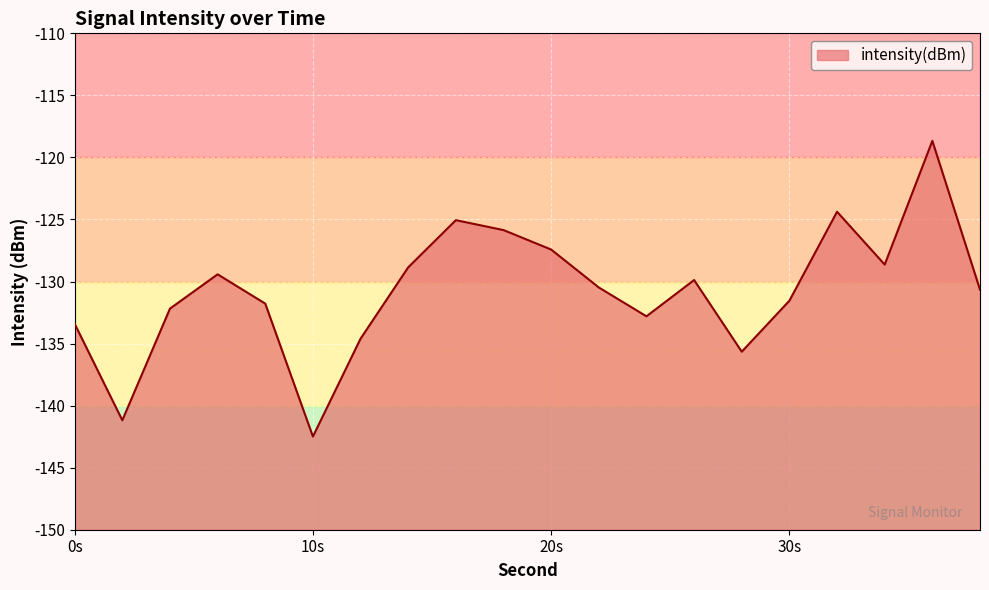

What is the difference between the maximum and minimum values?

23.8